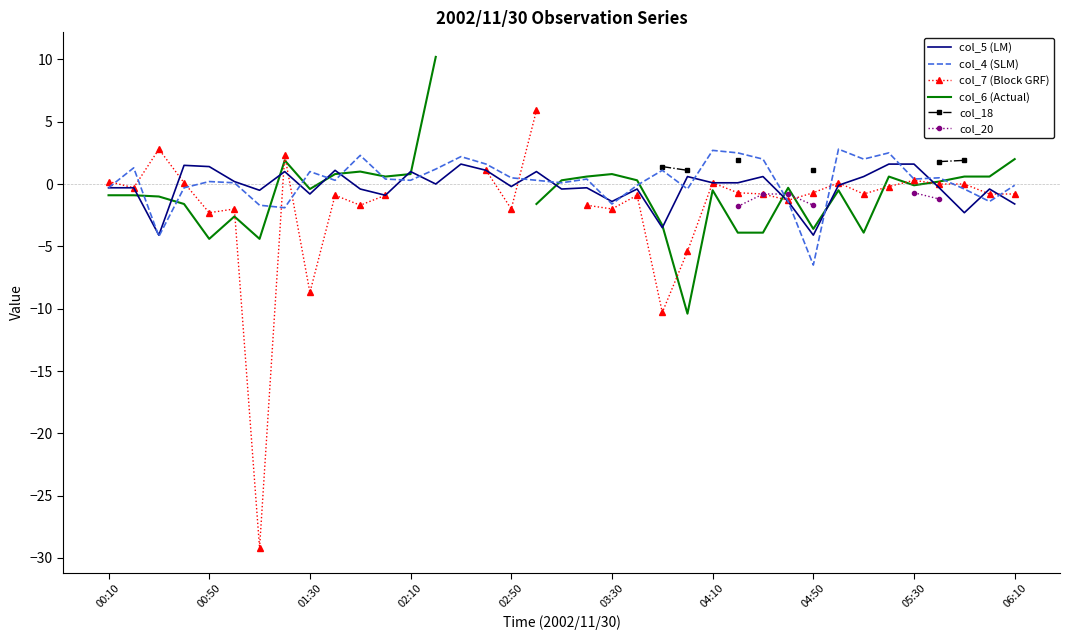

Is it true that col_4 (SLM) equals -0.1 at 06:10?

True